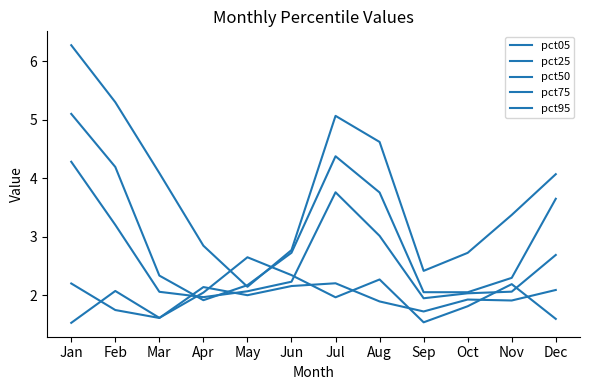

True or false: pct50 has a value of 2.1 at May.

True